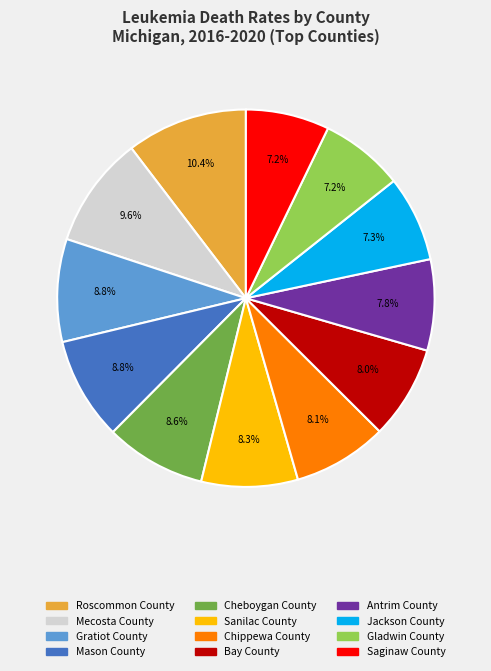

Combined, what portion of the pie is Antrim County and Sanilac County?

16.1%